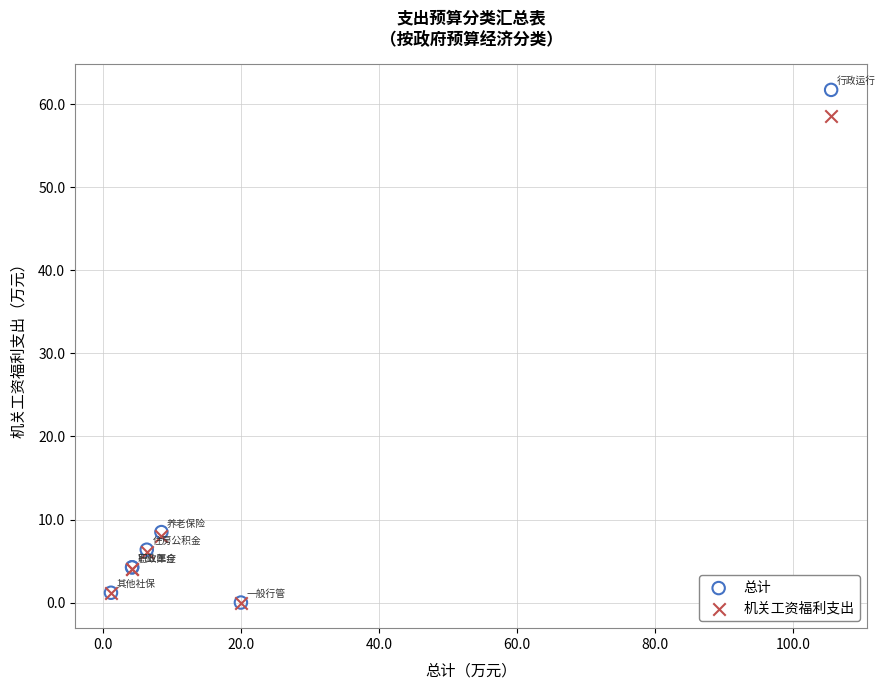

What are all the series names shown in the legend?

总计, 机关工资福利支出